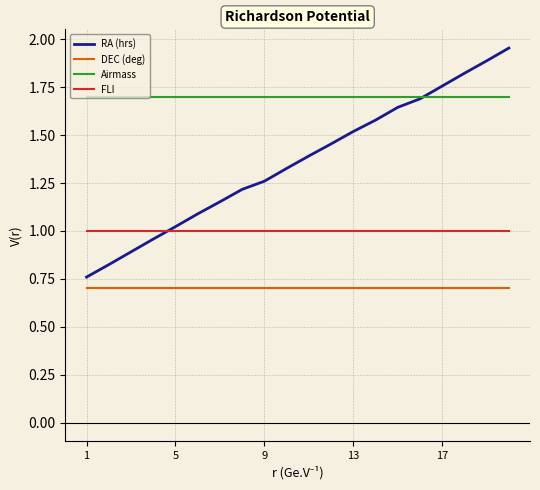

List the series in order of their peak value, lowest first.

DEC (deg), FLI, Airmass, RA (hrs)